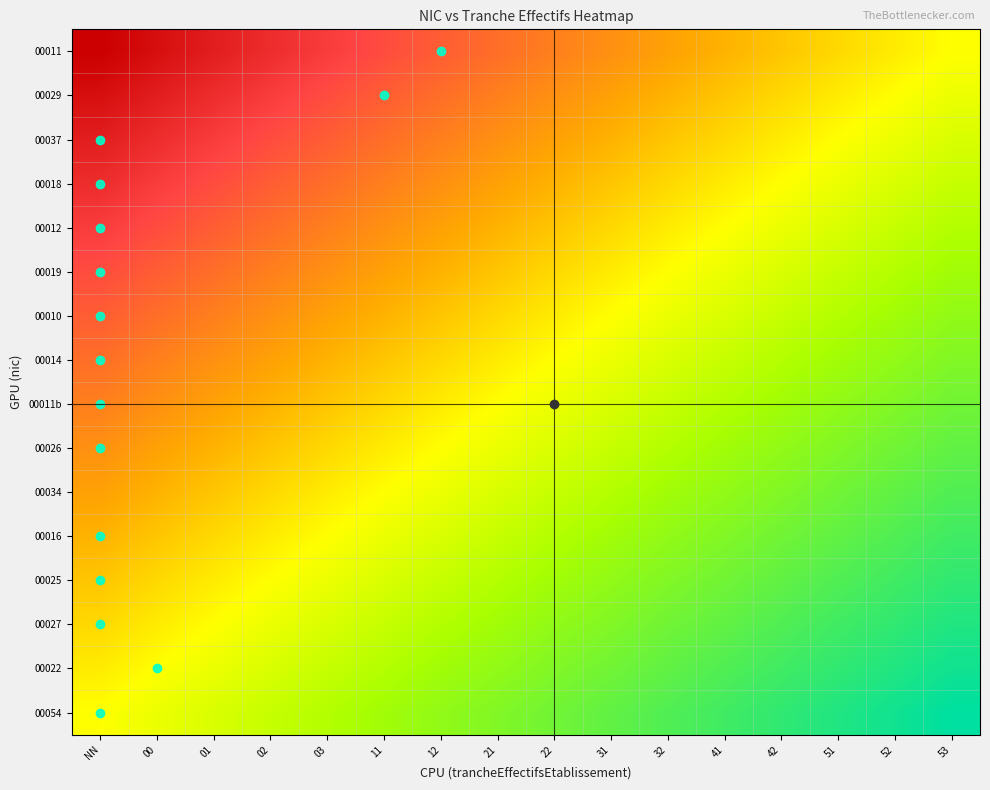

How many distinct data groups are displayed?

16